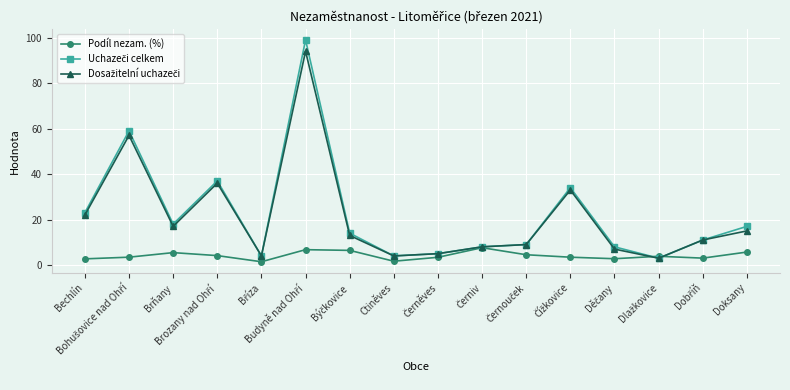

What is the maximum value shown in the chart?

99.0